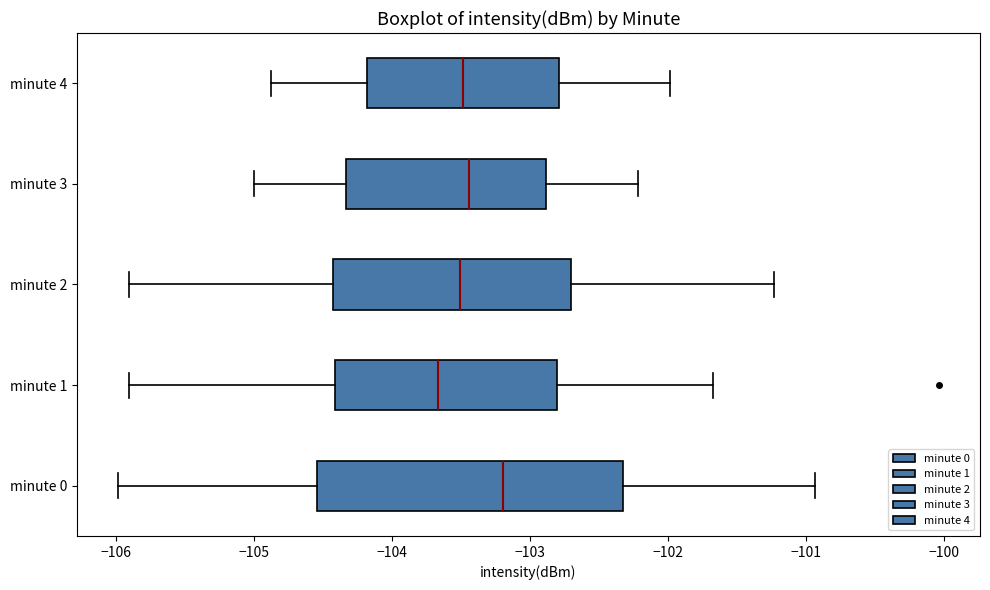

Which box has the furthest to the left median line?

minute 1